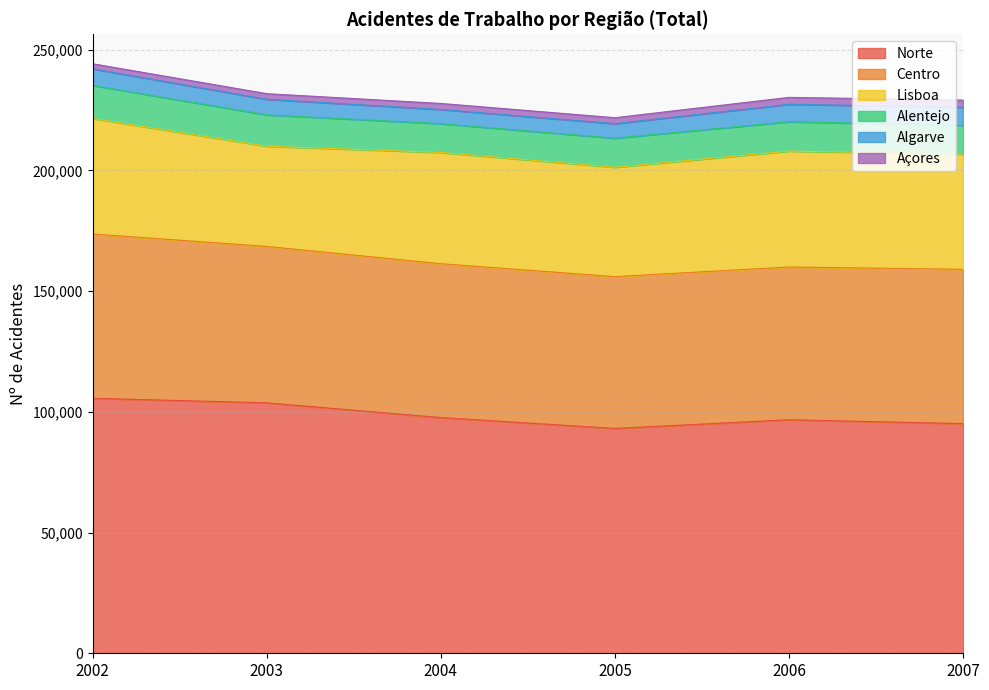

Reading right to left, list all the values displayed in this chart.

Norte: 2007=95087	2006=96715	2005=93107	2004=97615	2003=103719	2002=105589
Centro: 2007=63922	2006=63249	2005=62870	2004=63701	2003=64762	2002=68034
Lisboa: 2007=47713	2006=47987	2005=45276	2004=46081	2003=41501	2002=47873
Alentejo: 2007=11854	2006=12162	2005=12046	2004=11903	2003=12982	2002=13668
Algarve: 2007=7570	2006=7223	2005=6023	2004=5889	2003=6446	2002=6853
Açores: 2007=2936	2006=2864	2005=2463	2004=2498	2003=2333	2002=2111